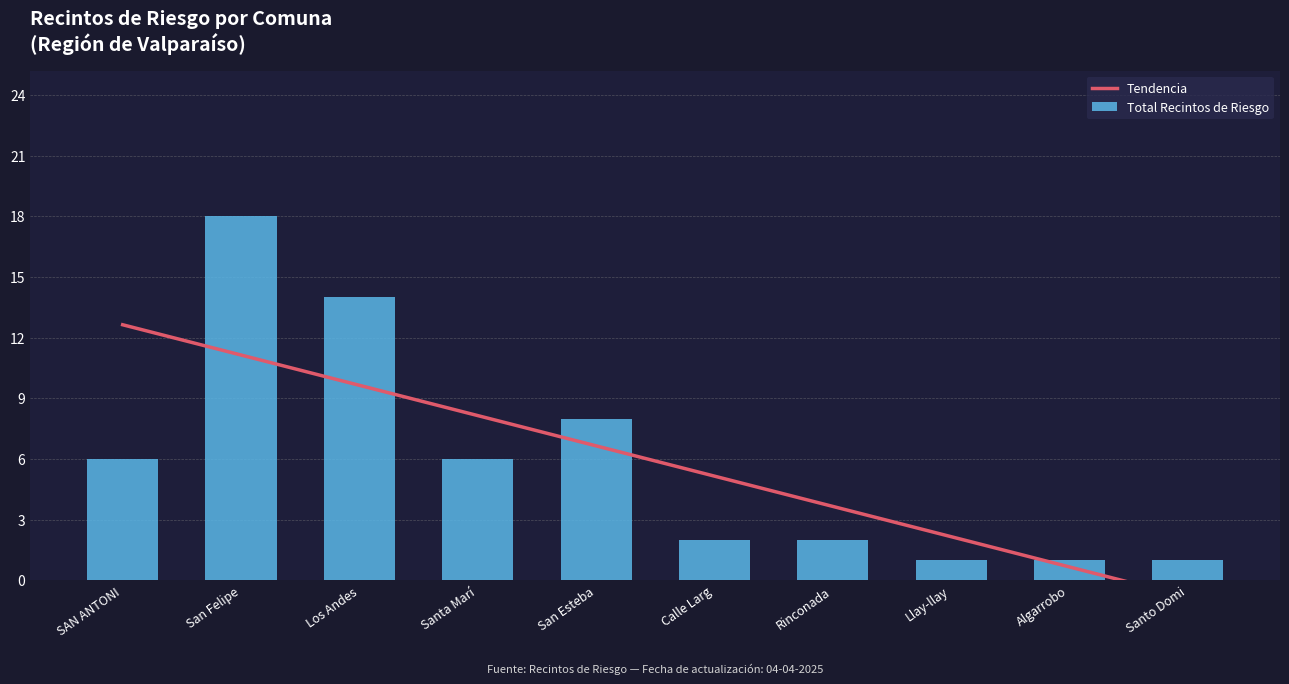

At which label is Total Recintos de Riesgo closest to 9?

San Esteba